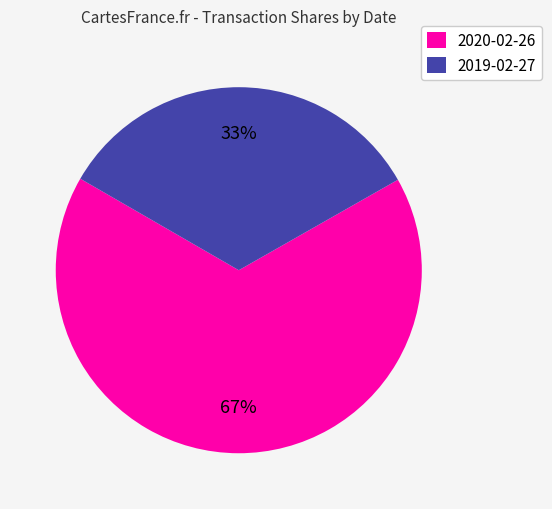

What is the ratio of the value at 2020-02-26 to the value at 2019-02-27?

2.0